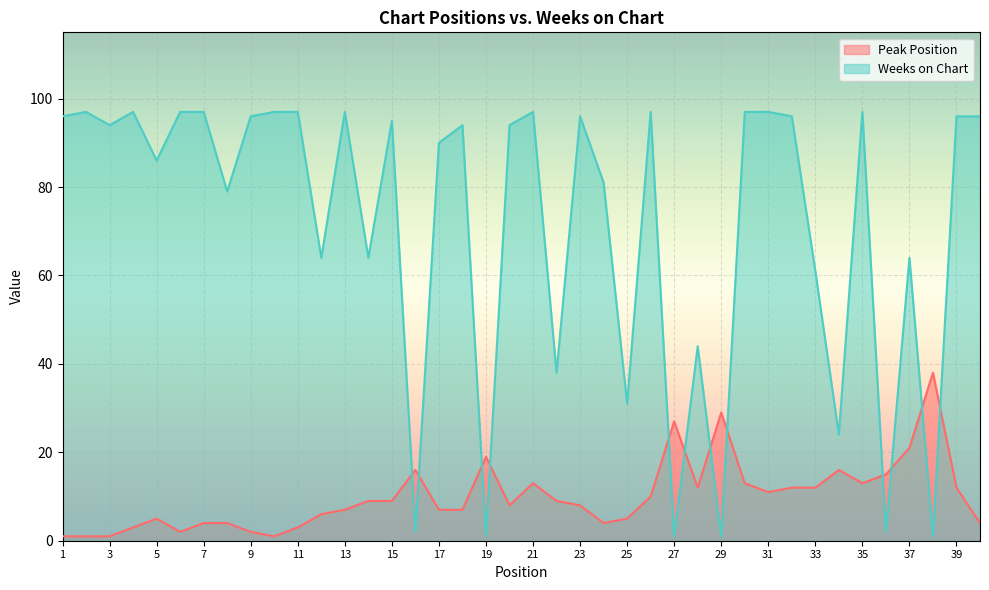

Read the Weeks on Chart value at 32.

96